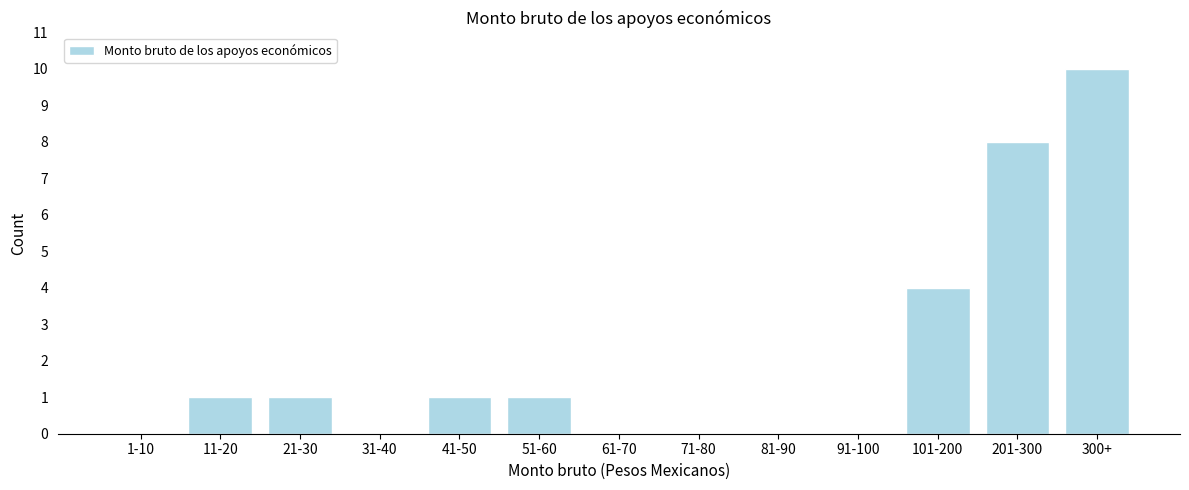

Reading left to right, transcribe all the data shown in this chart.

1-10=0	11-20=1	21-30=1	31-40=0	41-50=1	51-60=1	61-70=0	71-80=0	81-90=0	91-100=0	101-200=4	201-300=8	300+=10